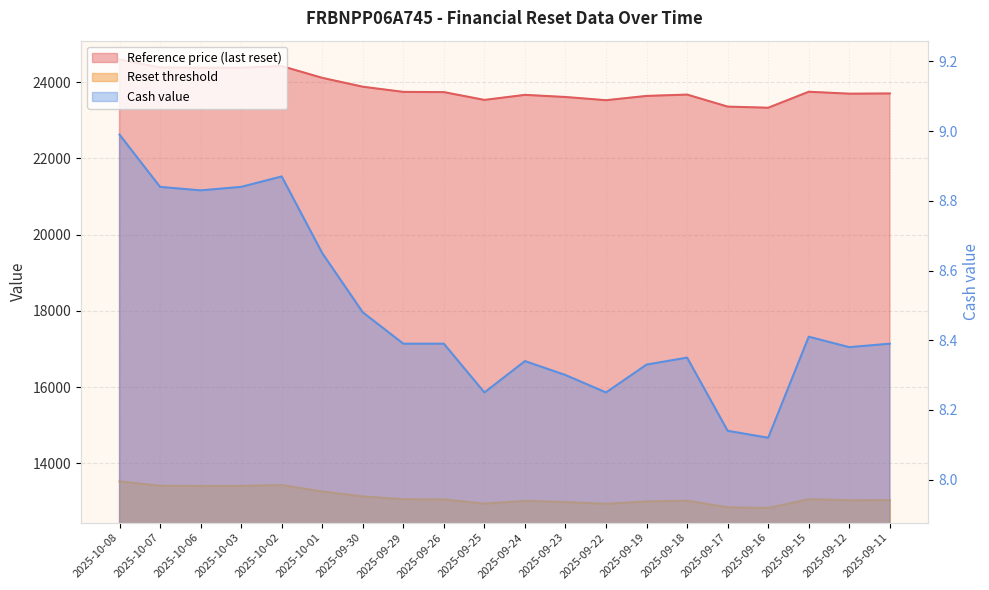

What is the sum of all Reset threshold values?

262424.0